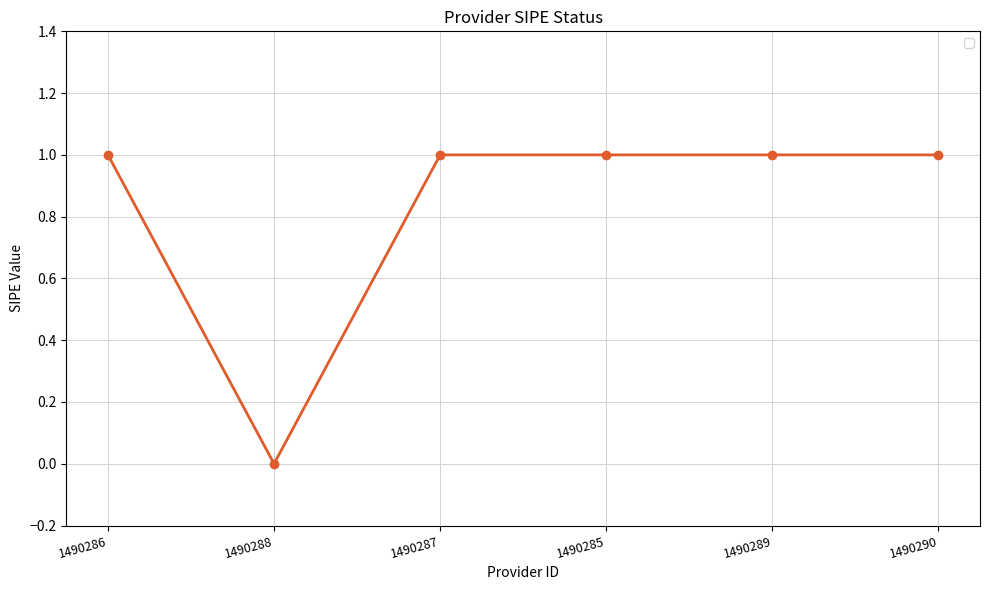

Does the chart display data point markers on the line(s)?

Yes